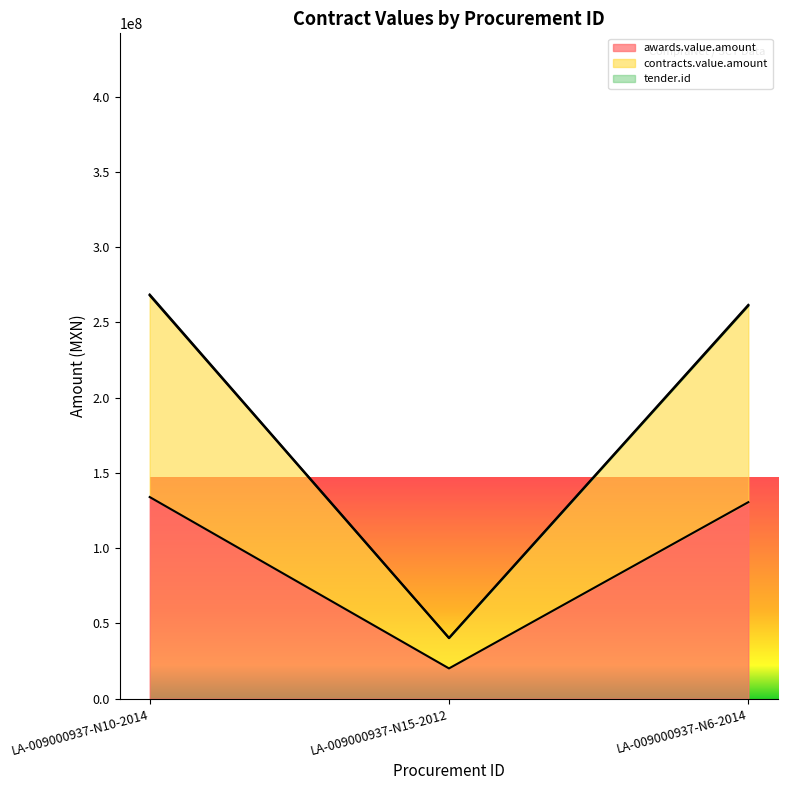

The tender.id series shows 22572331 at LA-009000937-N15-2012. True or false?

False